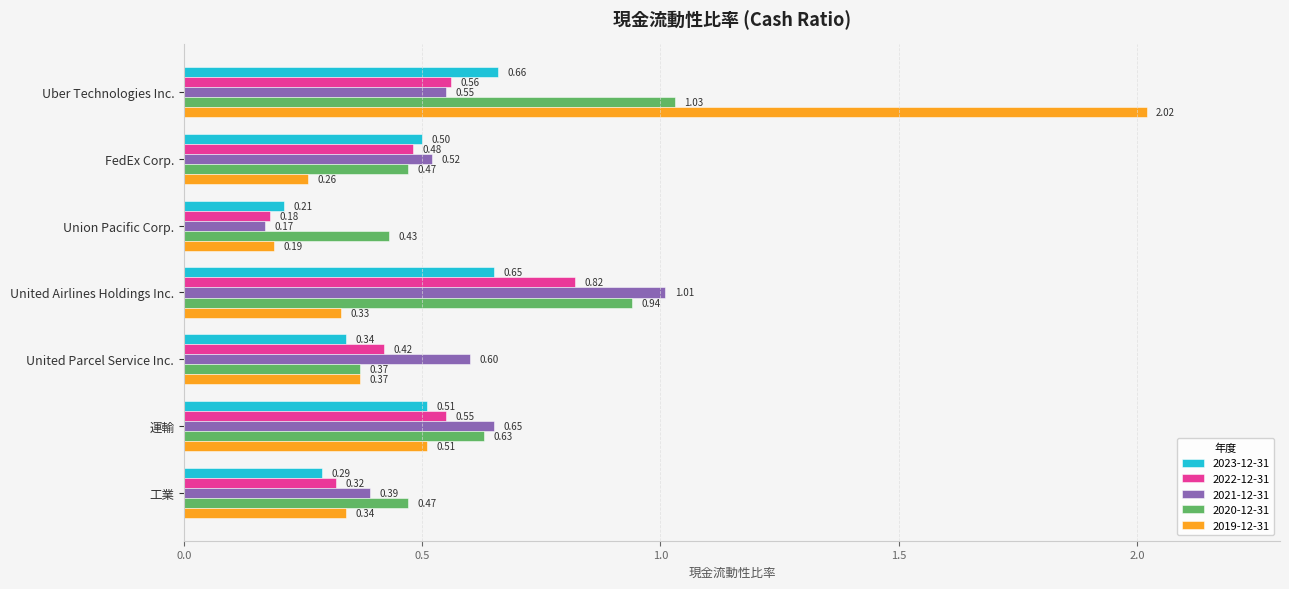

How many series are shown in this chart?

5